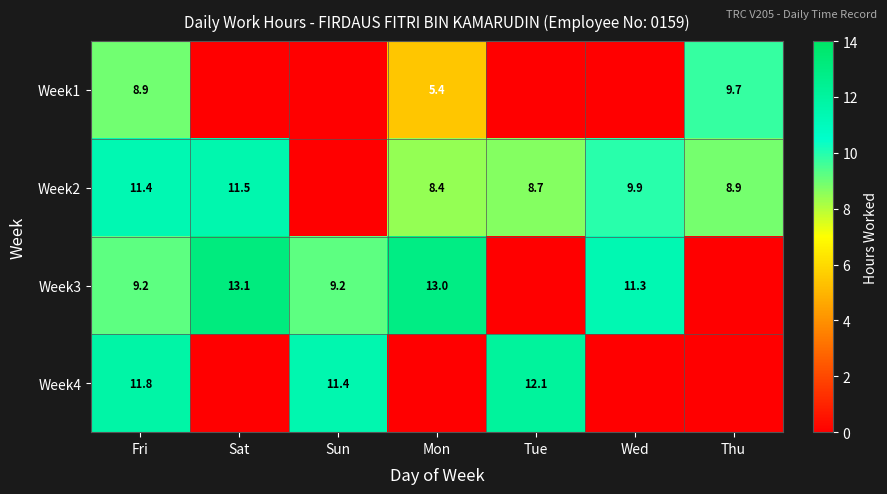

True or false: Week2 has a value of 8.4 at Mon.

True